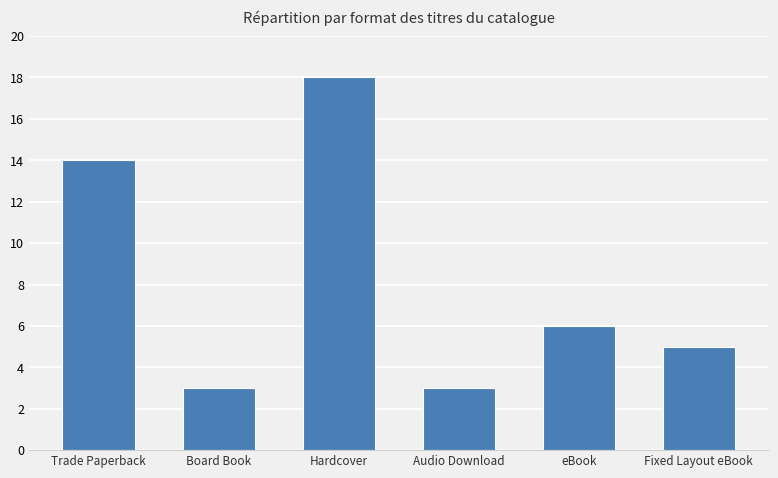

True or false: the data shows 3 at Board Book.

True